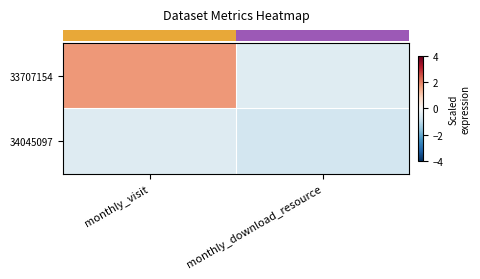

Which series has the largest total across all categories?

row_0